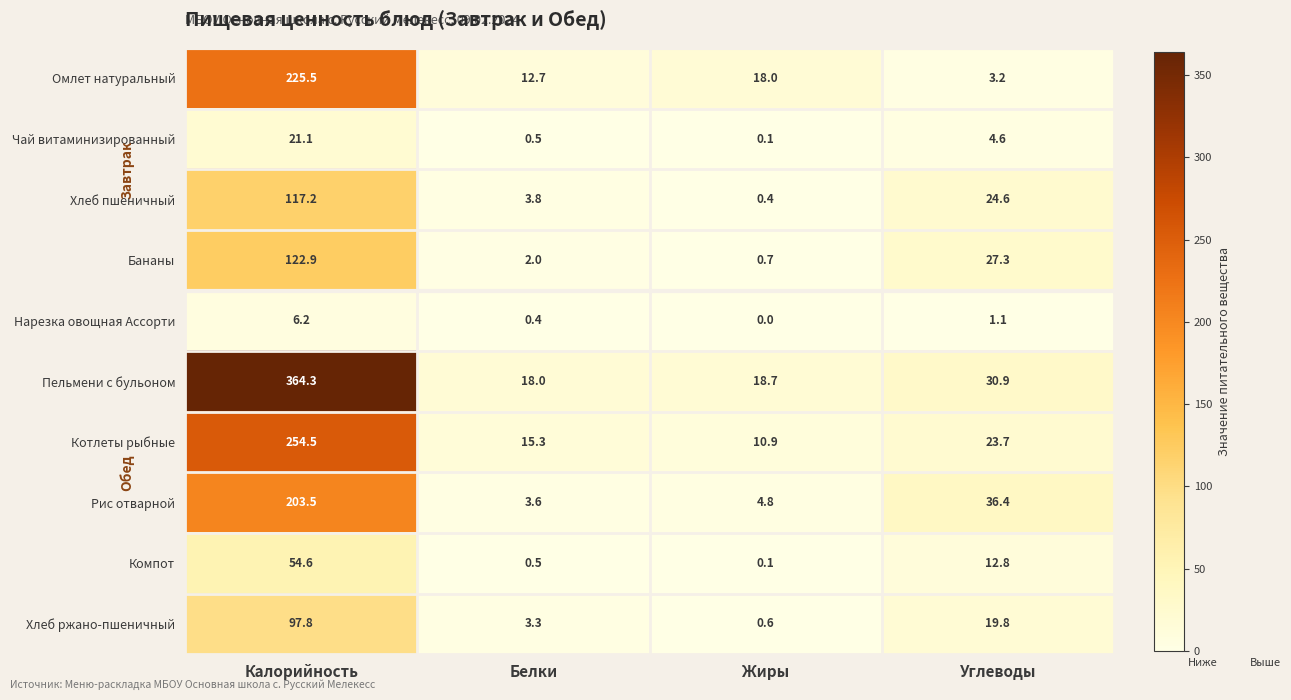

Rank the series by their maximum value, from lowest to highest.

Нарезка овощная Ассорти, Чай витаминизированный, Компот, Хлеб ржано-пшеничный, Хлеб пшеничный, Бананы, Рис отварной, Омлет натуральный, Котлеты рыбные, Пельмени с бульоном